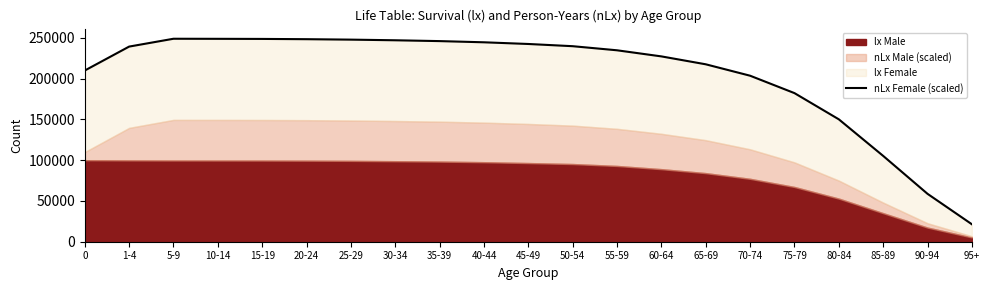

How many values are below 239331?

10